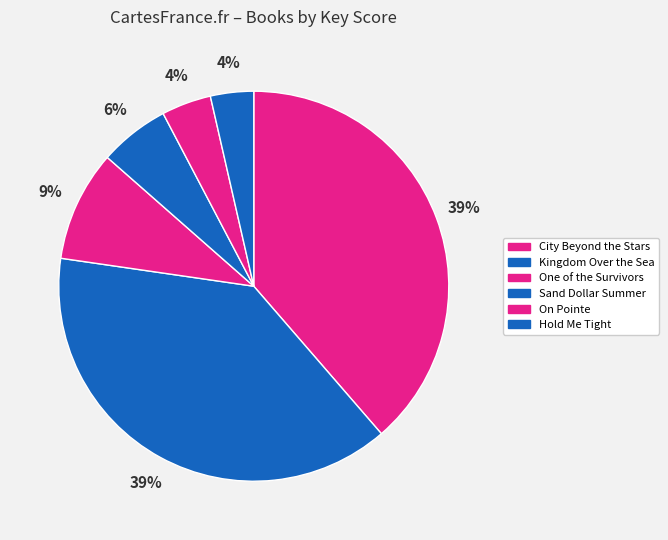

Is there any slice that represents more than half of the pie?

No